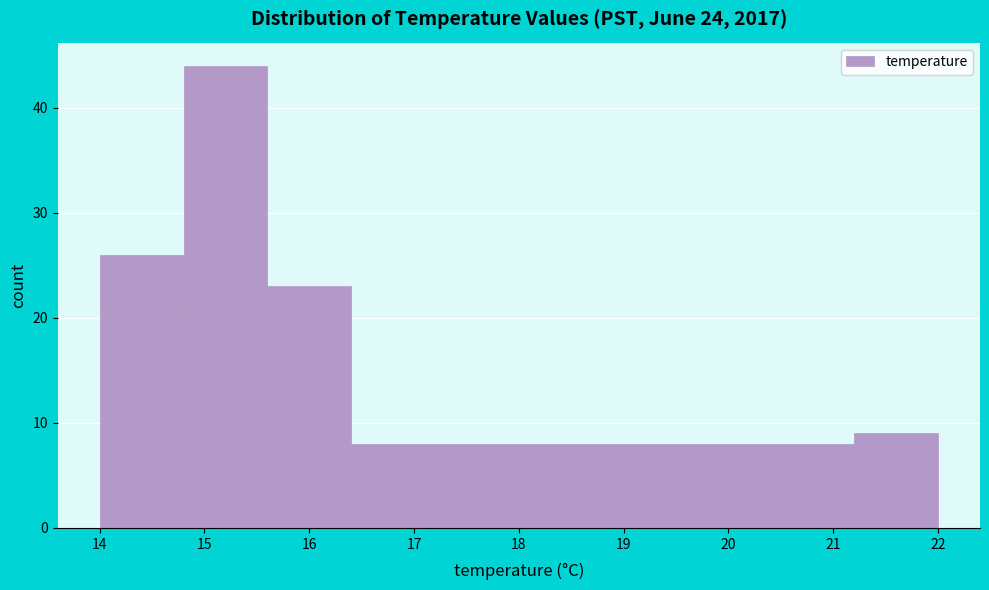

Reading left to right, list every bar in this chart as the range it spans on the x-axis followed by its height. The values are not printed on the chart, so give them approximately, as read against the axis.

14.0 to 14.8: 26
14.8 to 15.6: 44
15.6 to 16.4: 23
16.4 to 17.2: 8
17.2 to 18.0: 8
18.0 to 18.8: 8
18.8 to 19.6: 8
19.6 to 20.4: 8
20.4 to 21.2: 8
21.2 to 22.0: 9